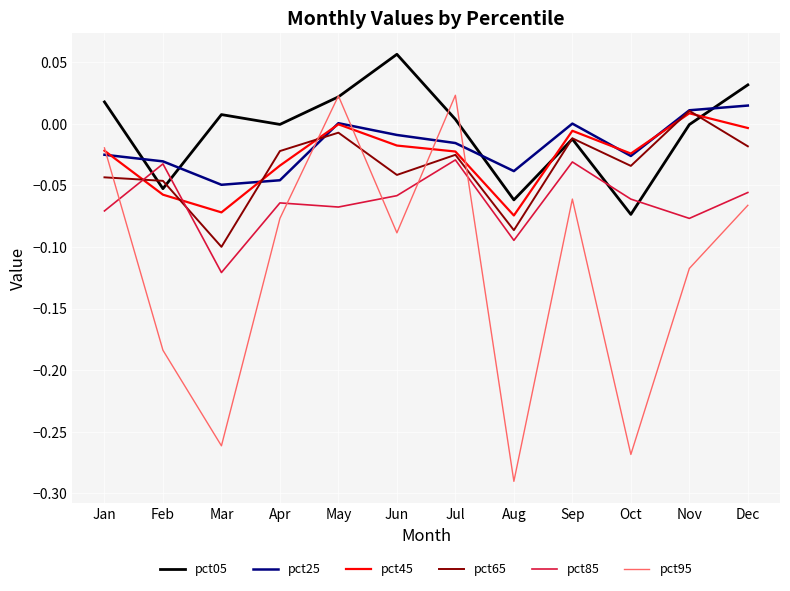

At which category does the chart reach its peak across all series?

Jun